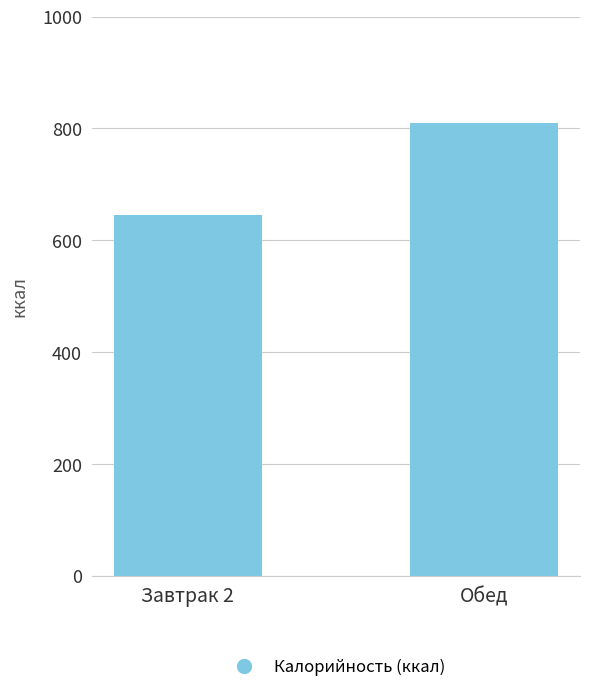

Rank the categories by value from lowest to highest.

Завтрак 2, Обед